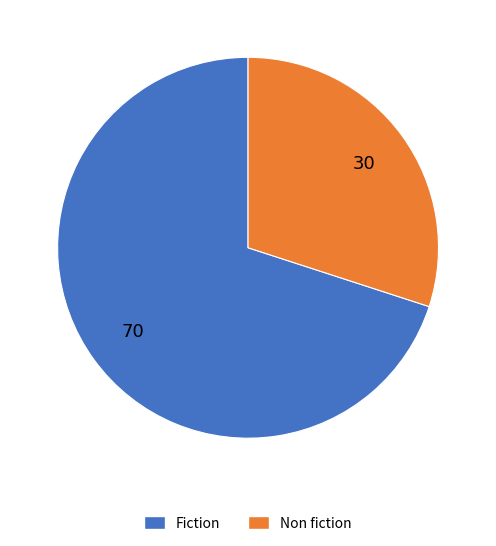

Is there a majority slice in this chart?

Yes